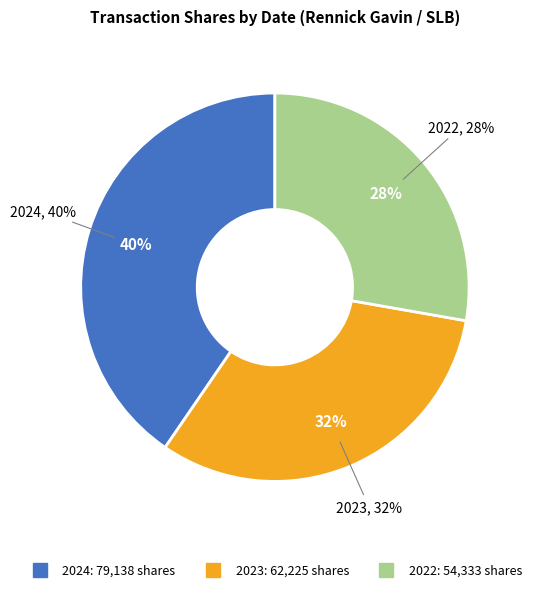

Does 2023-07-24 represent more than half of the total?

No